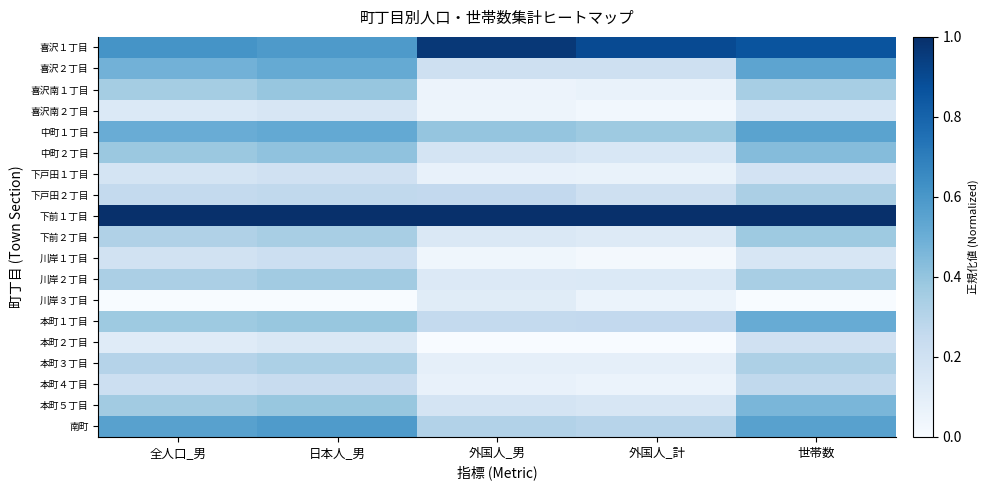

Reading left to right, what are all the values shown in this chart?

喜沢１丁目: 全人口_男=0.6	日本人_男=0.6	外国人_男=1.0	外国人_計=0.9	世帯数=0.9
喜沢２丁目: 全人口_男=0.5	日本人_男=0.5	外国人_男=0.2	外国人_計=0.2	世帯数=0.5
喜沢南１丁目: 全人口_男=0.4	日本人_男=0.4	外国人_男=0.1	外国人_計=0.1	世帯数=0.3
喜沢南２丁目: 全人口_男=0.1	日本人_男=0.2	外国人_男=0.0	外国人_計=0.0	世帯数=0.2
中町１丁目: 全人口_男=0.5	日本人_男=0.5	外国人_男=0.4	外国人_計=0.4	世帯数=0.5
中町２丁目: 全人口_男=0.4	日本人_男=0.4	外国人_男=0.2	外国人_計=0.2	世帯数=0.4
下戸田１丁目: 全人口_男=0.2	日本人_男=0.2	外国人_男=0.1	外国人_計=0.1	世帯数=0.2
下戸田２丁目: 全人口_男=0.3	日本人_男=0.3	外国人_男=0.3	外国人_計=0.2	世帯数=0.3
下前１丁目: 全人口_男=1.0	日本人_男=1.0	外国人_男=1.0	外国人_計=1.0	世帯数=1.0
下前２丁目: 全人口_男=0.3	日本人_男=0.3	外国人_男=0.1	外国人_計=0.1	世帯数=0.4
川岸１丁目: 全人口_男=0.2	日本人_男=0.2	外国人_男=0.0	外国人_計=0.0	世帯数=0.2
川岸２丁目: 全人口_男=0.3	日本人_男=0.4	外国人_男=0.1	外国人_計=0.1	世帯数=0.3
川岸３丁目: 全人口_男=0.0	日本人_男=0.0	外国人_男=0.1	外国人_計=0.1	世帯数=0.0
本町１丁目: 全人口_男=0.4	日本人_男=0.4	外国人_男=0.3	外国人_計=0.3	世帯数=0.5
本町２丁目: 全人口_男=0.1	日本人_男=0.1	外国人_男=0.0	外国人_計=0.0	世帯数=0.2
本町３丁目: 全人口_男=0.3	日本人_男=0.3	外国人_男=0.1	外国人_計=0.1	世帯数=0.3
本町４丁目: 全人口_男=0.2	日本人_男=0.2	外国人_男=0.1	外国人_計=0.1	世帯数=0.3
本町５丁目: 全人口_男=0.4	日本人_男=0.4	外国人_男=0.2	外国人_計=0.2	世帯数=0.5
南町: 全人口_男=0.6	日本人_男=0.6	外国人_男=0.3	外国人_計=0.3	世帯数=0.6